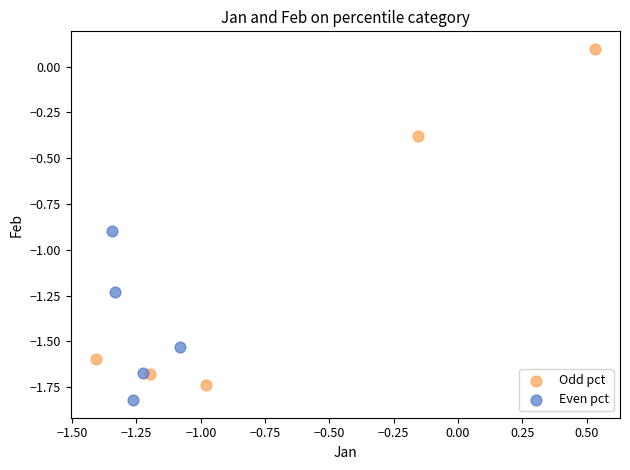

Which series contains the highest Y value?

Odd pct